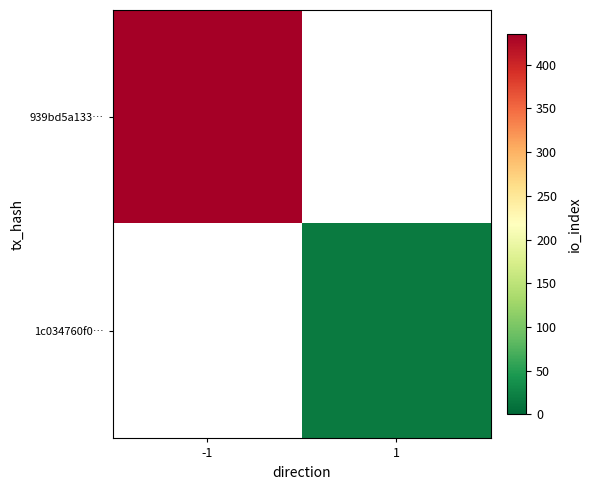

Which category has the highest value across all series?

-1